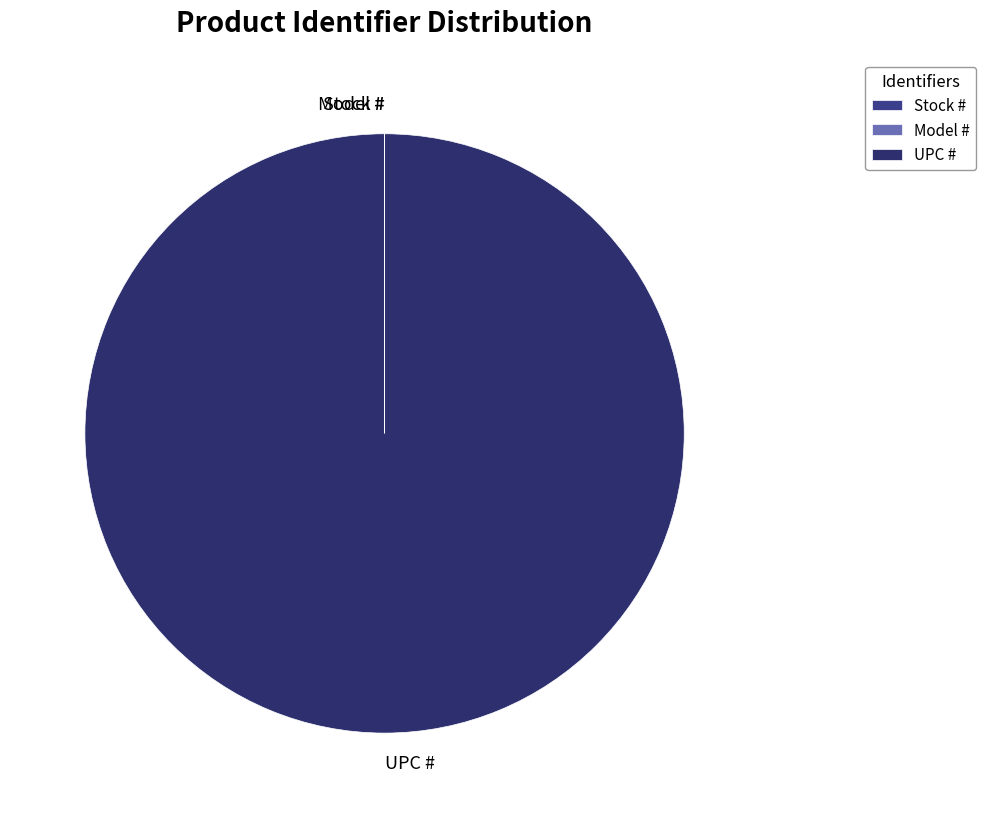

Is it true that UPC # is 100% of the pie?

True